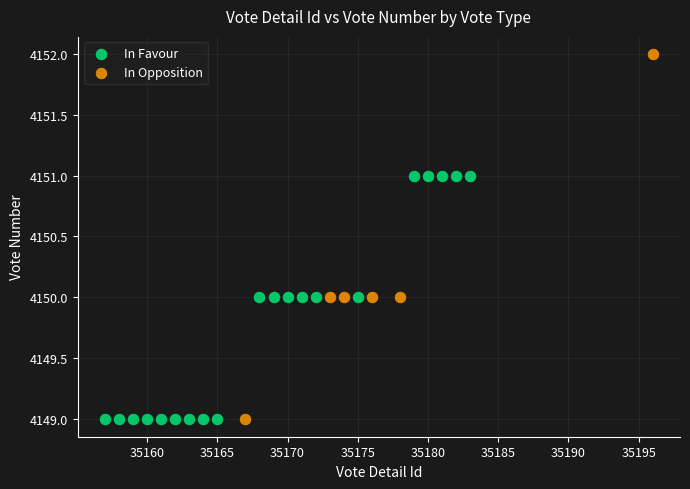

Which series contains the highest Y value?

In Opposition